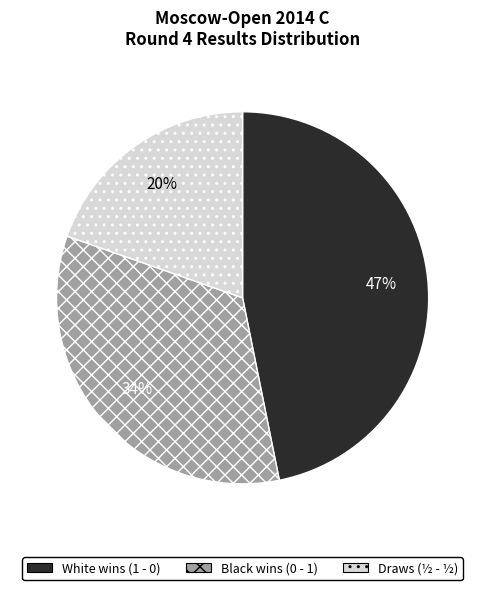

Does any single category account for the majority?

No